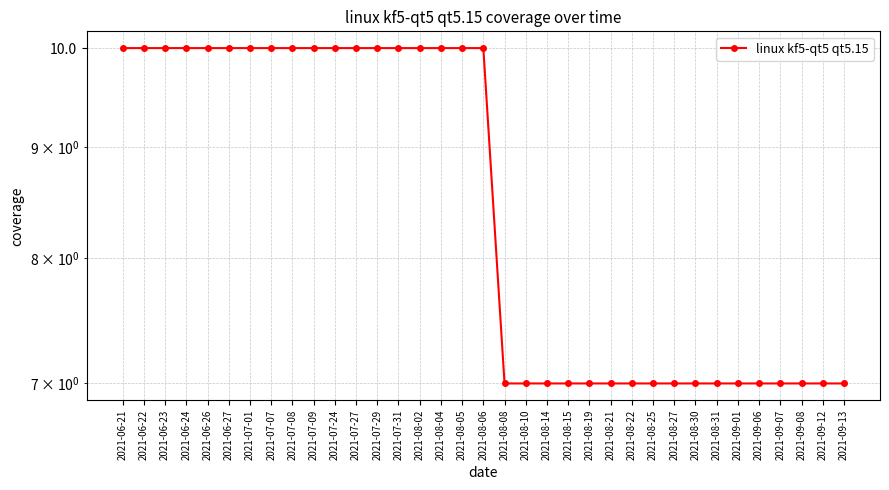

True or false: the data shows 5 at 2021-08-04.

False